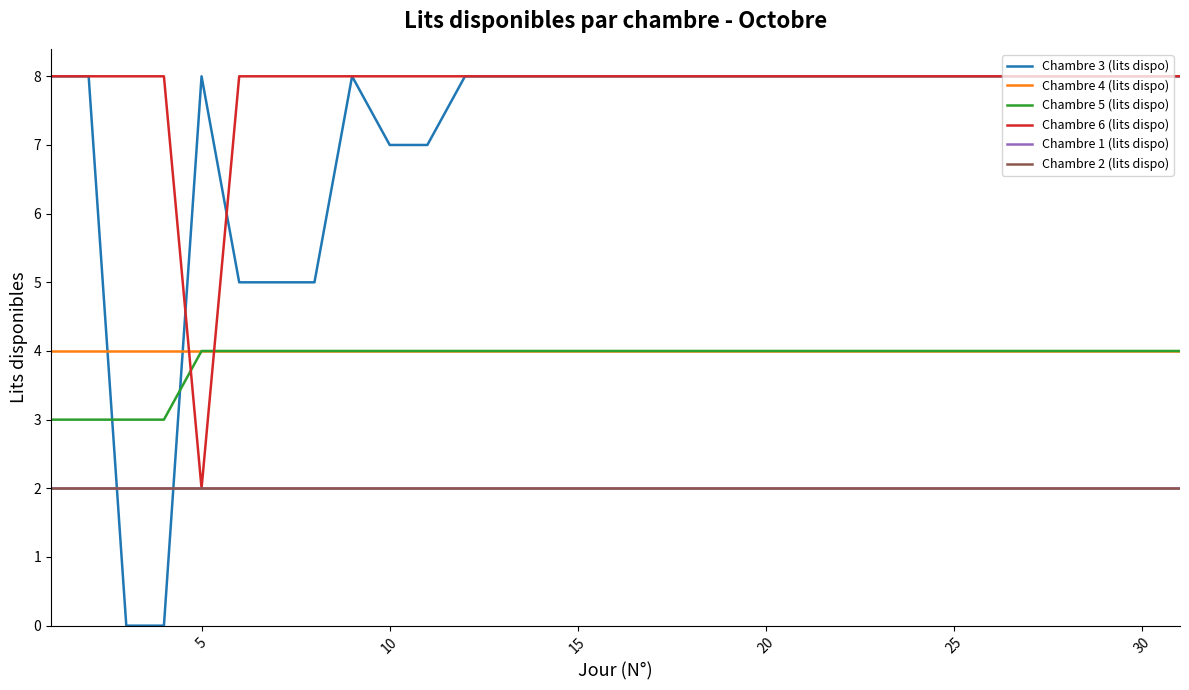

Does the chart display data point markers on the line(s)?

No